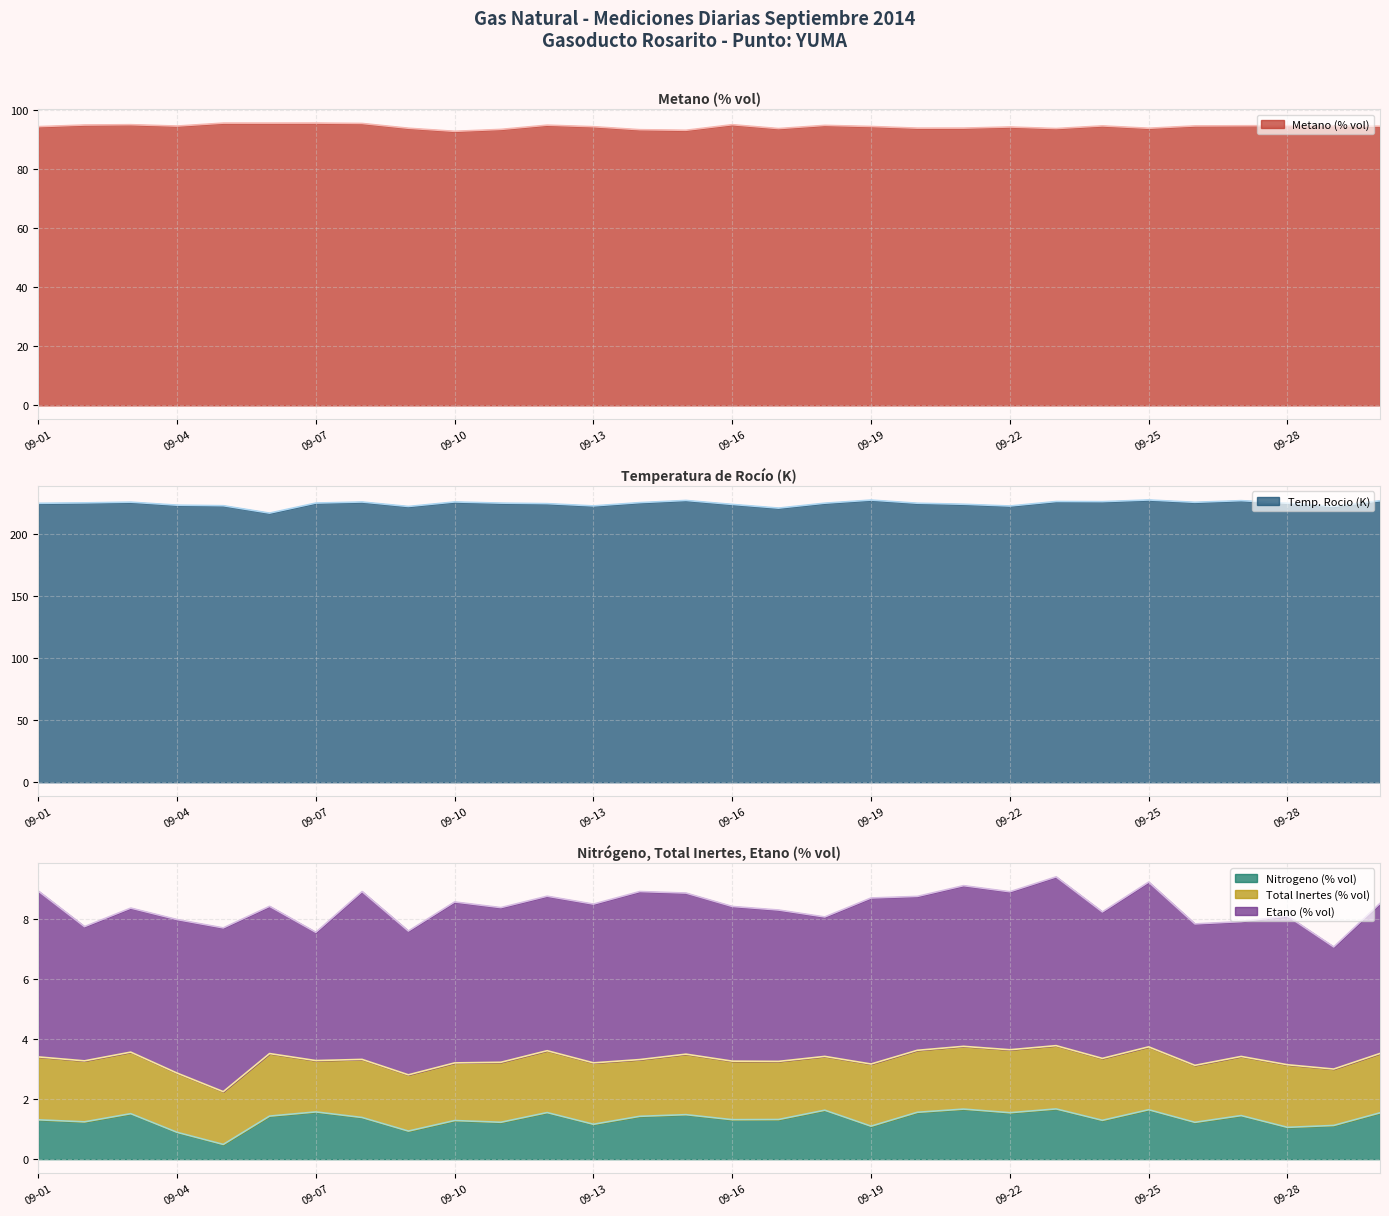

What is the sum of the Temp. Rocio (K) values at 09-27 and 09-23?

453.3